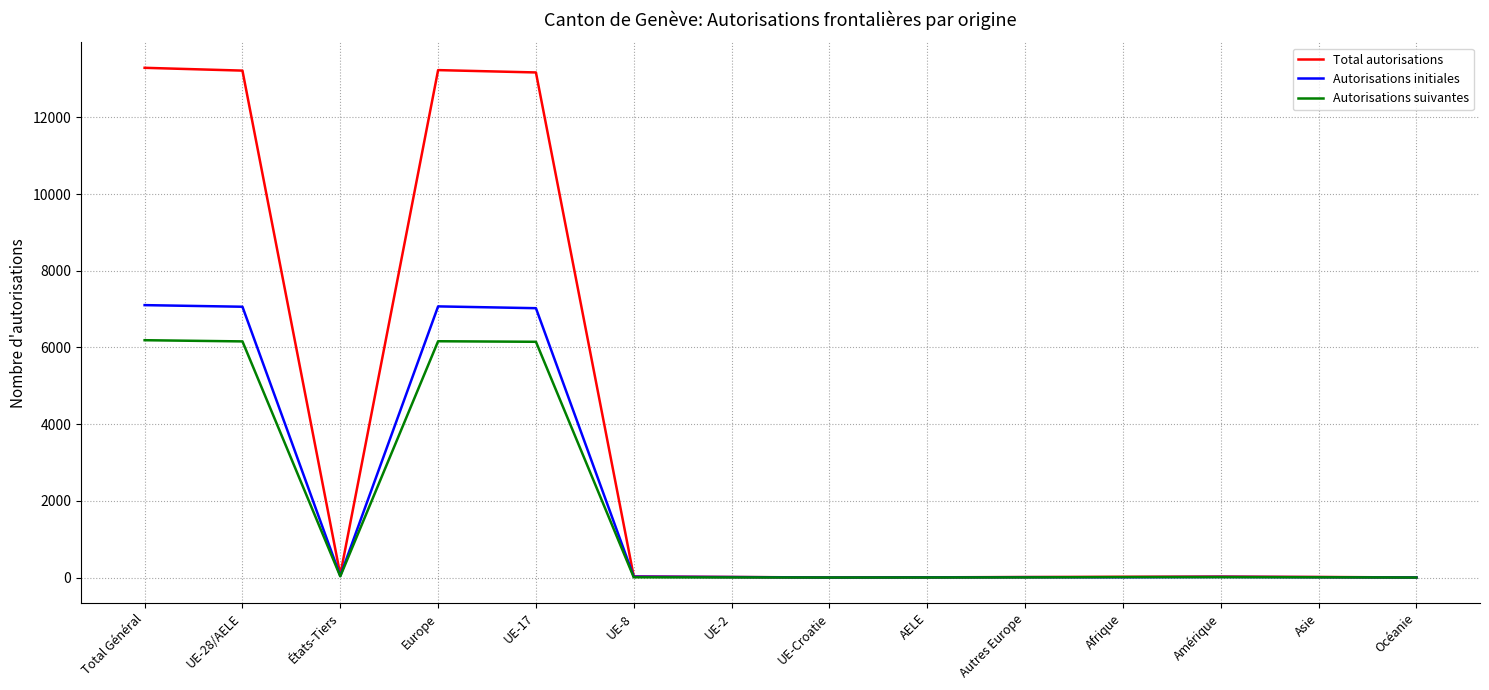

List the series in order of their peak value, highest first.

Total autorisations, Autorisations initiales, Autorisations suivantes